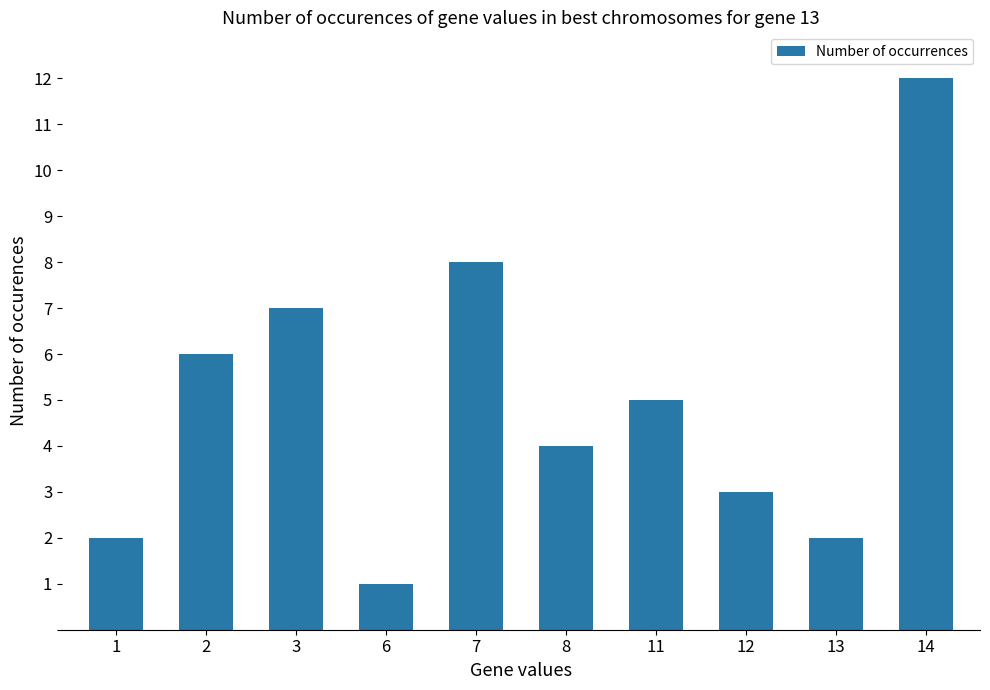

Which label corresponds to the smallest value in the chart?

6